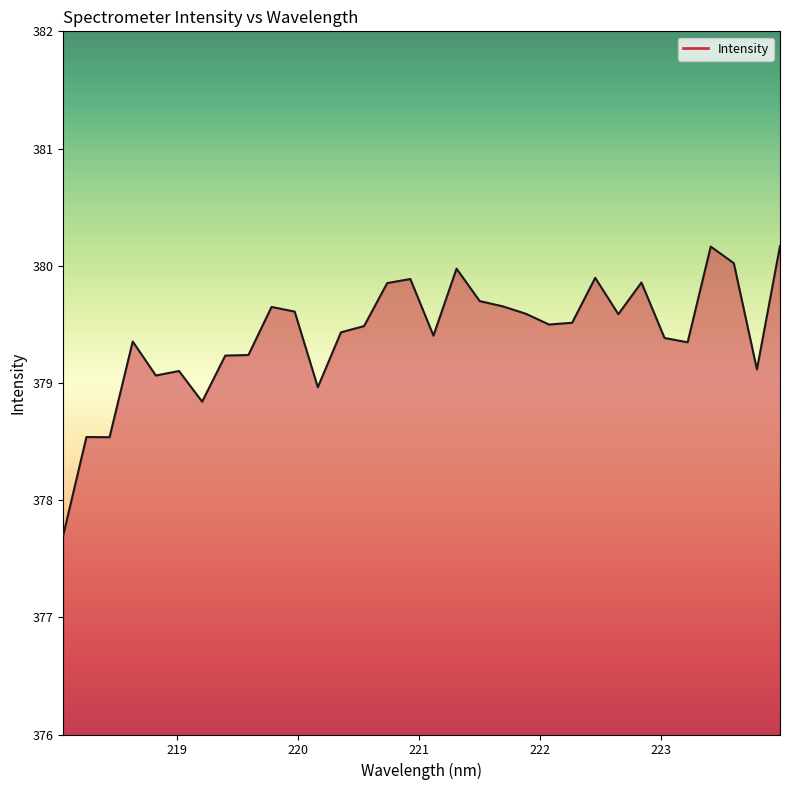

What is the greatest value displayed?

380.2